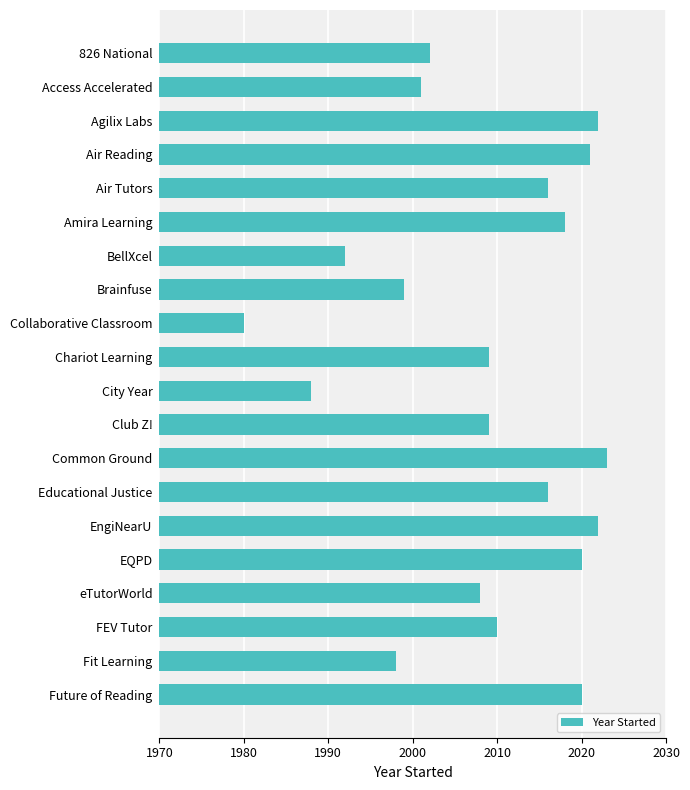

What is the difference between the second highest and second lowest values?

34